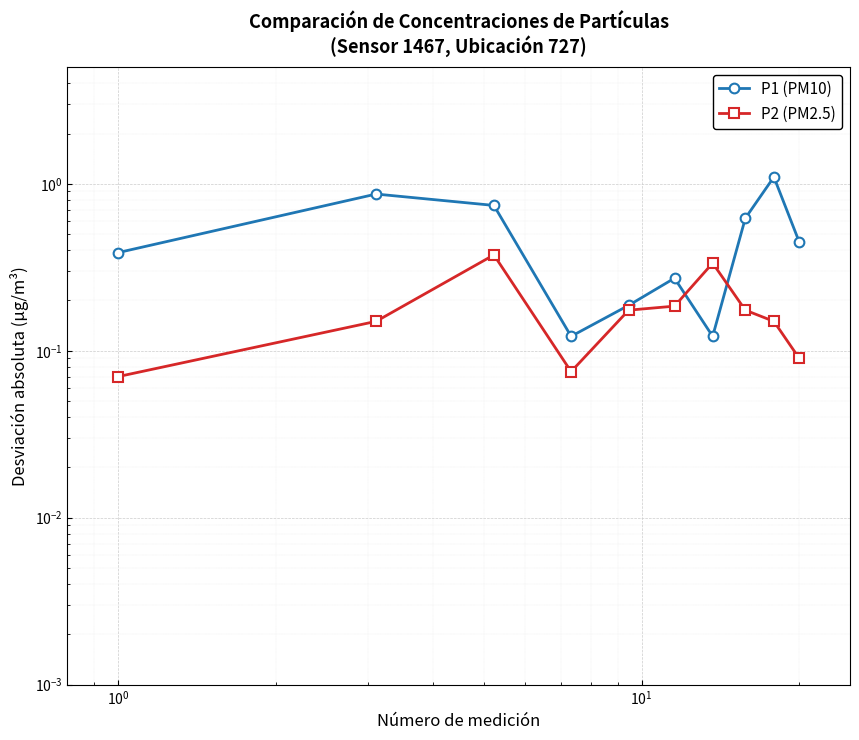

Is the value of P1 (PM10) at $\mathdefault{10^{1}}$ greater than the value of P2 (PM2.5) at $\mathdefault{10^{3}}$?

No